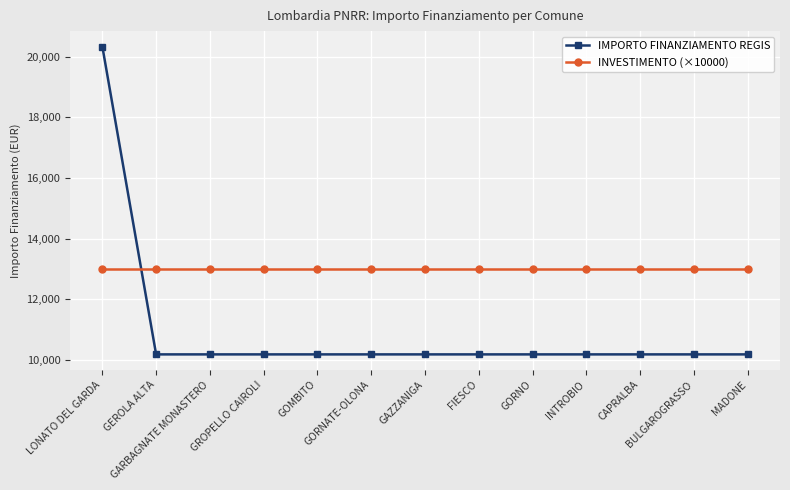

What are all the series names shown in the legend?

IMPORTO FINANZIAMENTO REGIS, INVESTIMENTO (×10000)